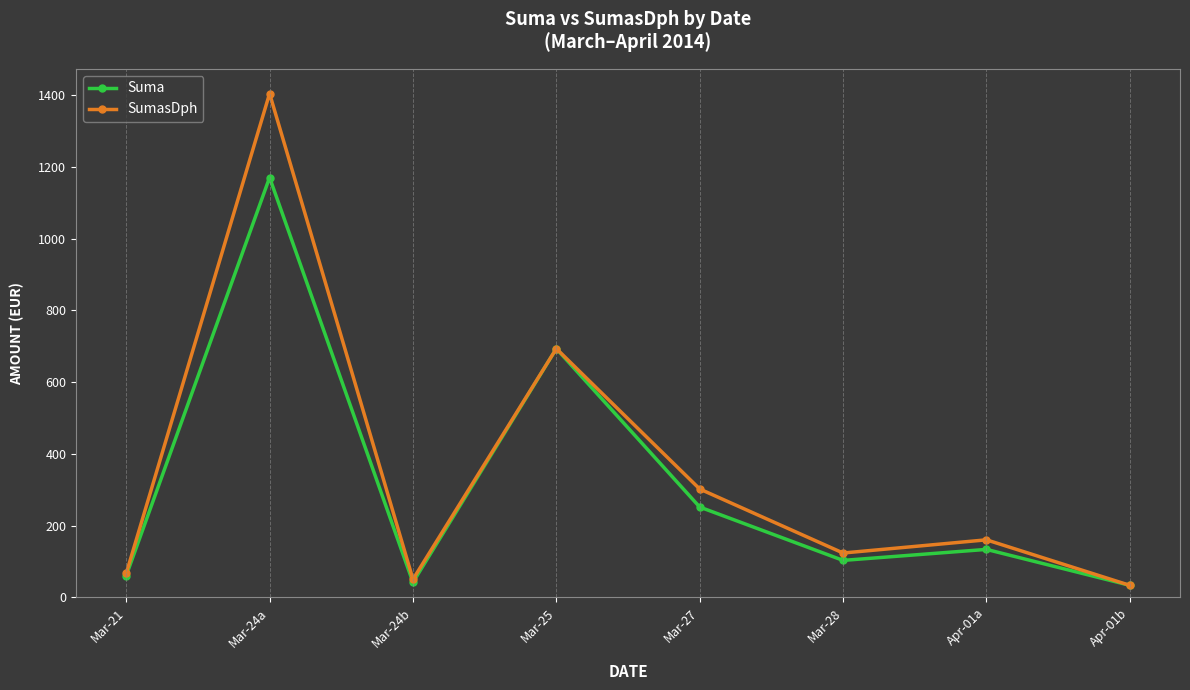

How many data points does each series have?

8